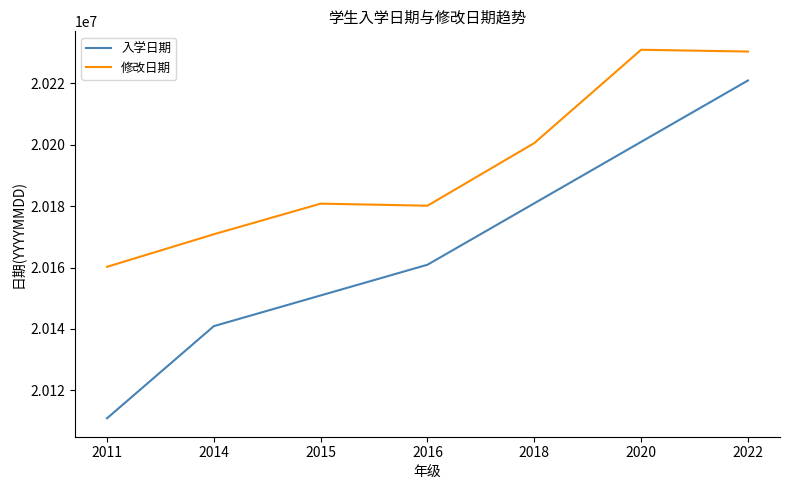

Which category has the lowest value in the 入学日期 series?

2011